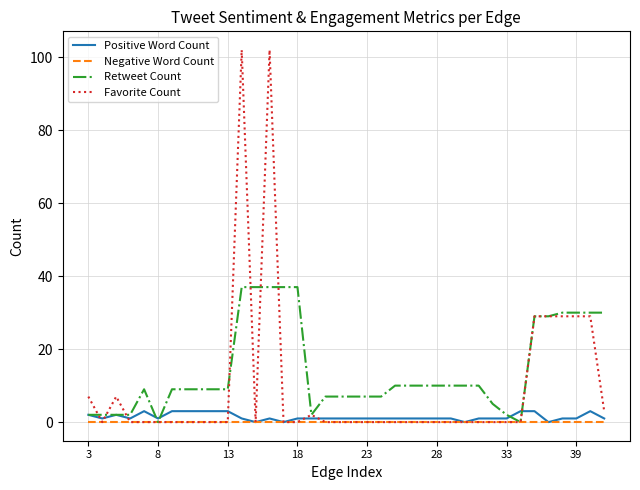

Which series has the widest spread of values?

Favorite Count